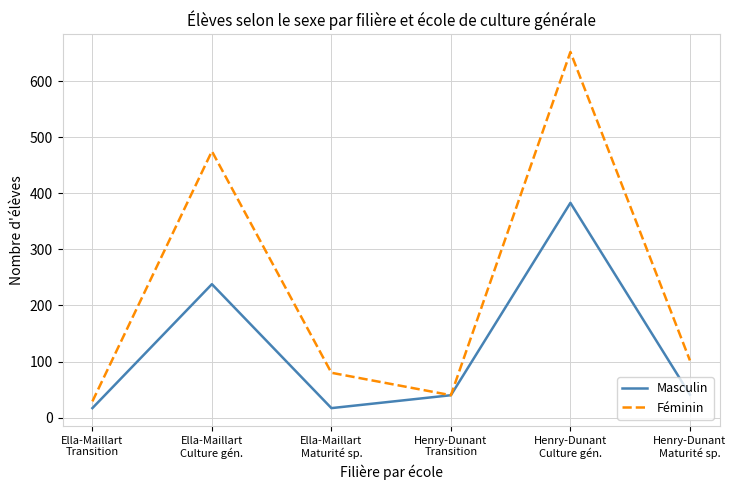

Rank the series by their maximum value, from highest to lowest.

Féminin, Masculin